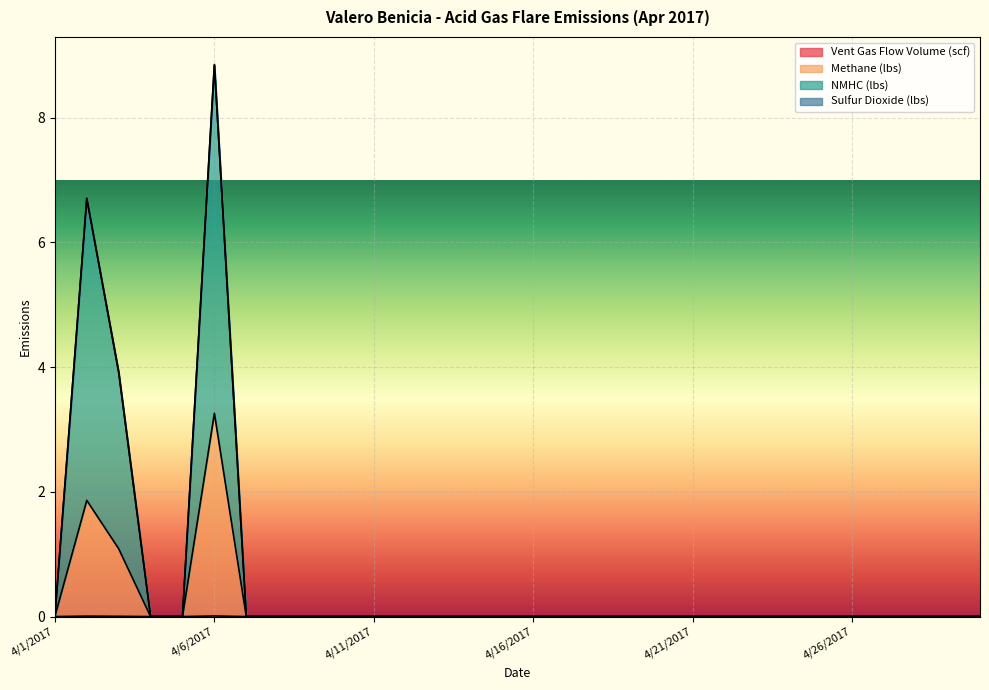

How many interior local peaks does the NMHC (lbs) series have?

2